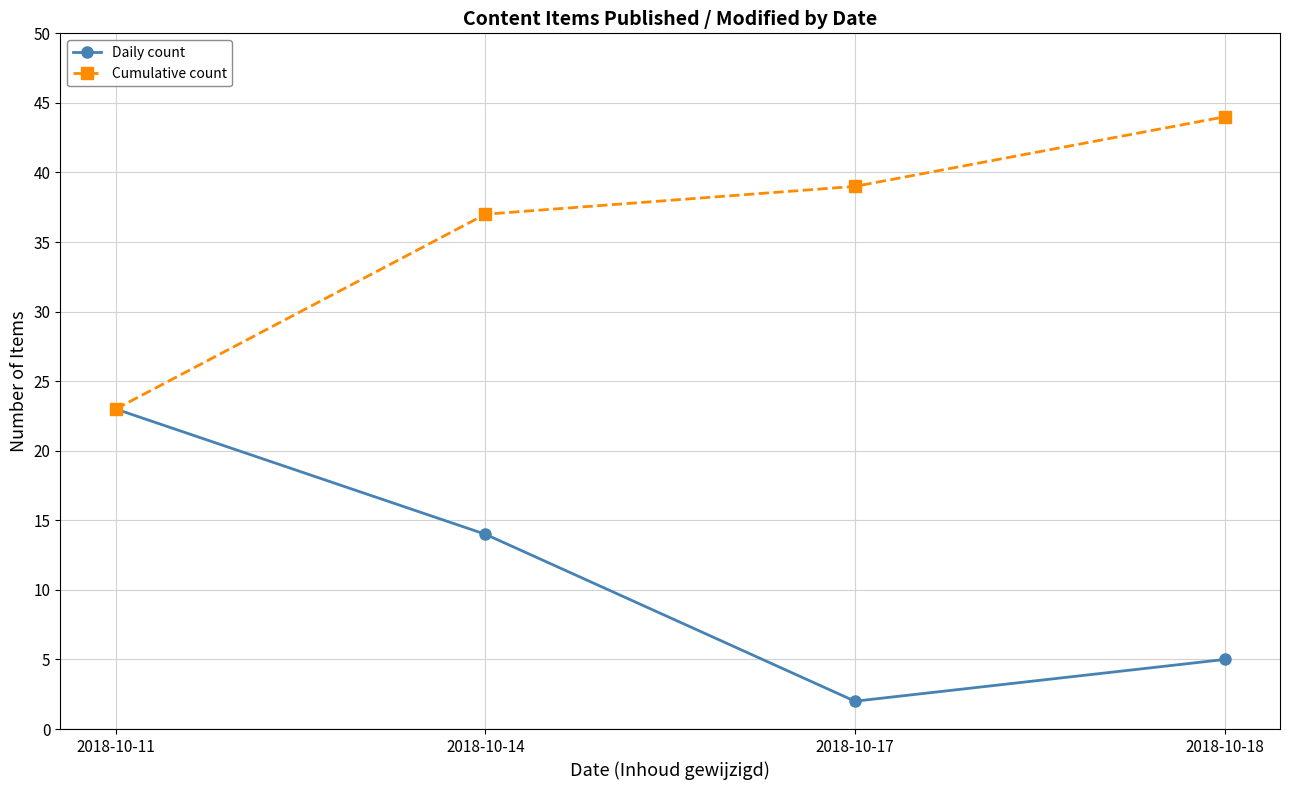

Reading left to right, transcribe all the data shown in this chart.

Daily count: 2018-10-11=23	2018-10-14=14	2018-10-17=2	2018-10-18=5
Cumulative count: 2018-10-11=23	2018-10-14=37	2018-10-17=39	2018-10-18=44